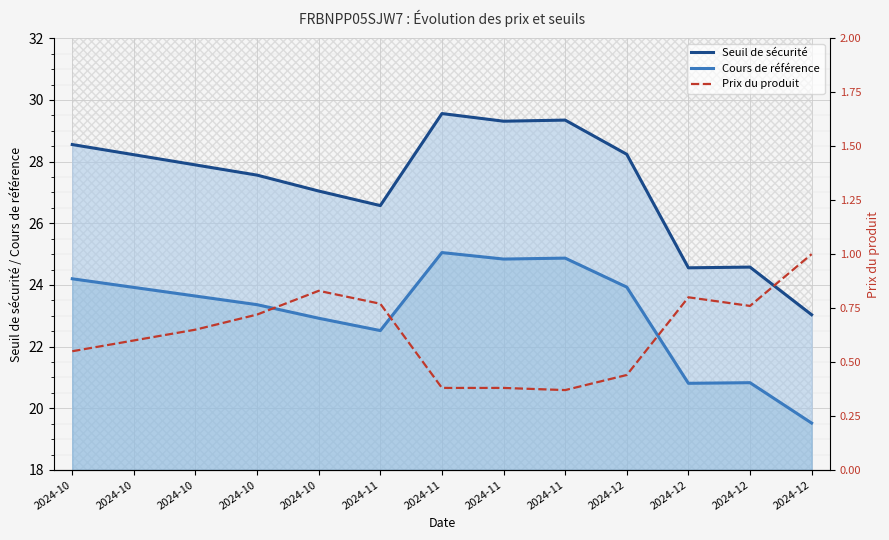

Where is the first local minimum for Seuil de sécurité?

2024-11